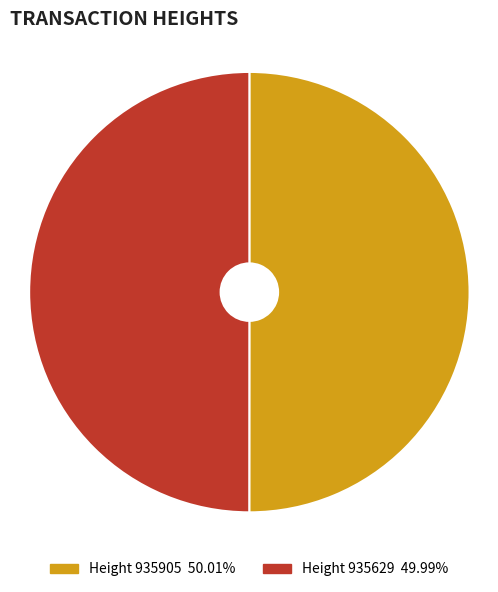

Is there a majority slice in this chart?

Yes